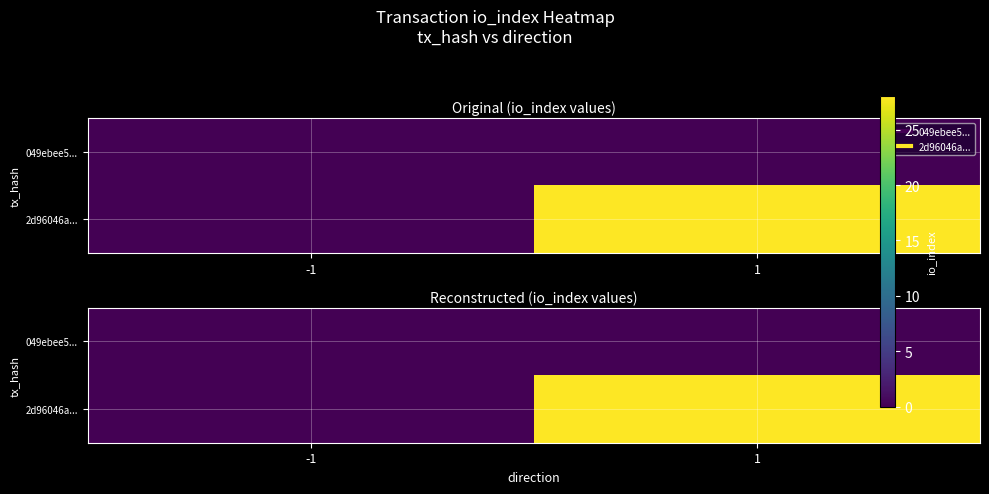

At how many categories does at least one series exceed 18?

1